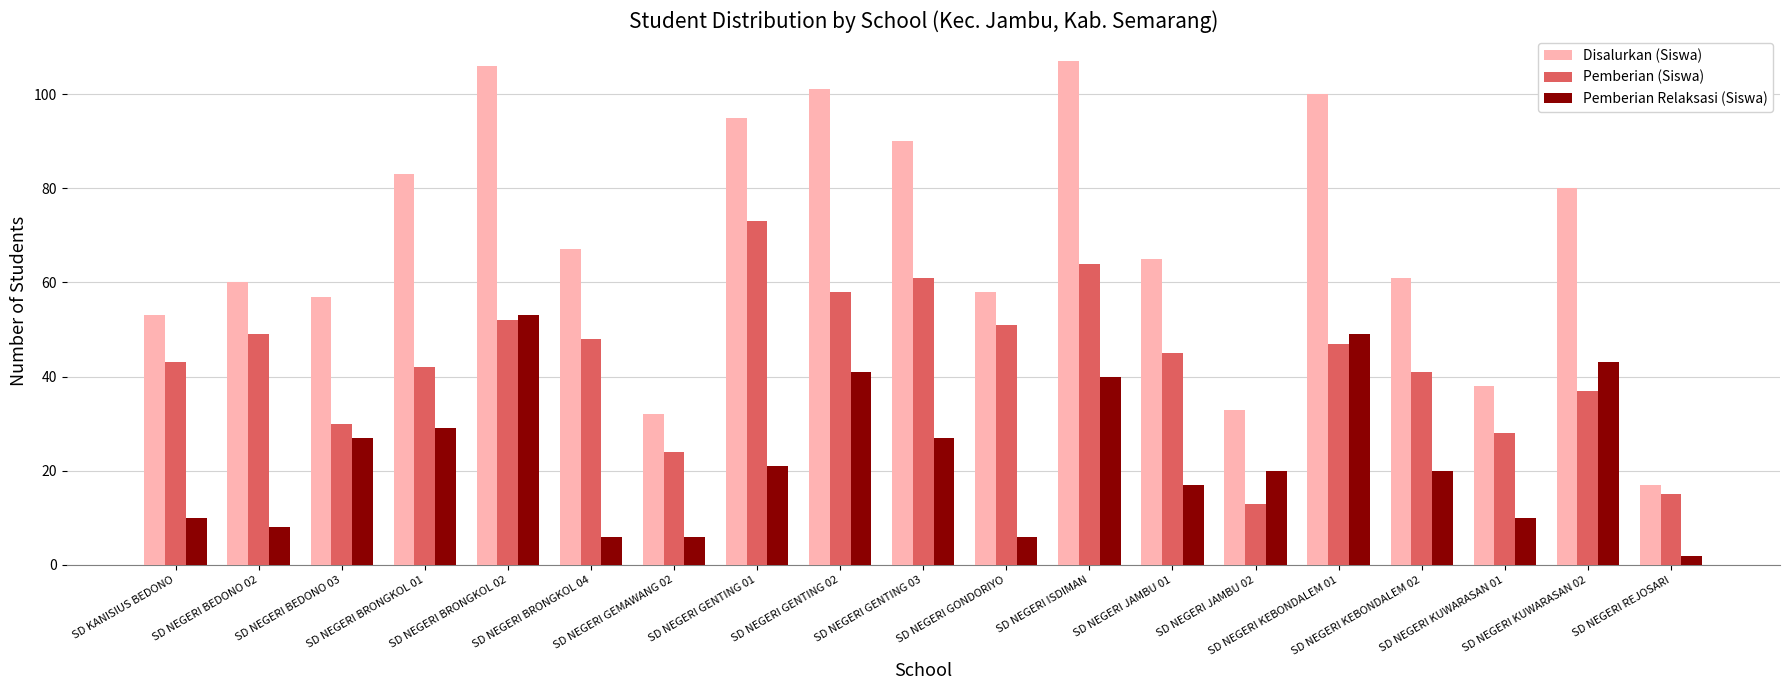

Where is Pemberian (Siswa) nearest to the value 43?

SD KANISIUS BEDONO